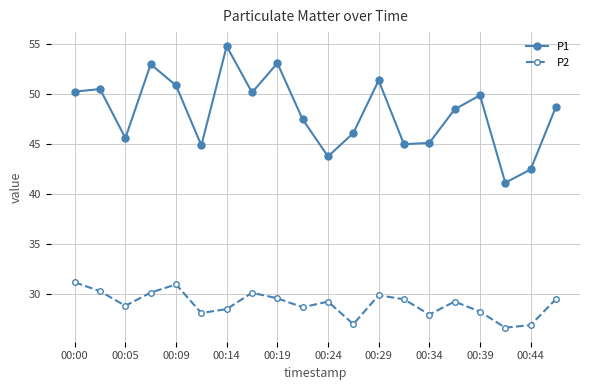

Which series has the largest total across all categories?

P1